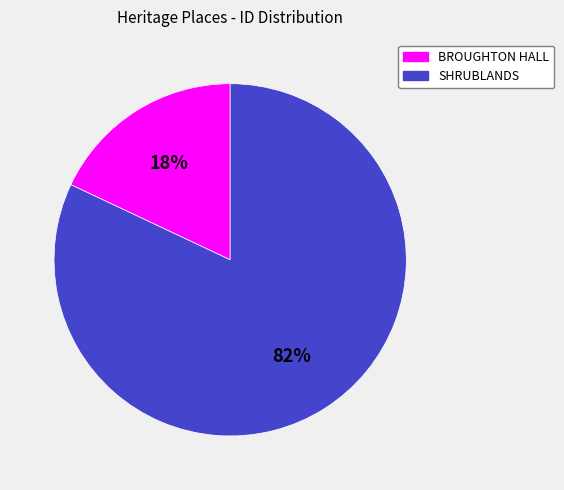

To the nearest percent, what percentage of the pie is BROUGHTON HALL?

18%